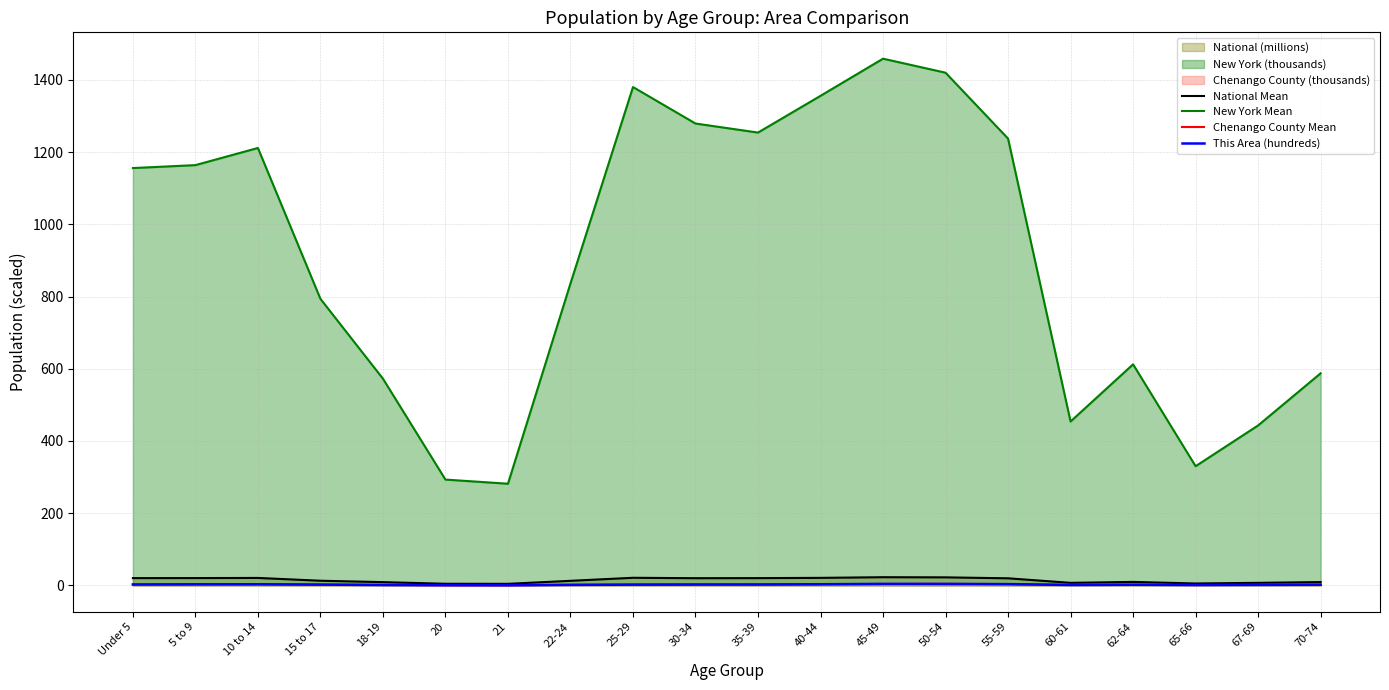

True or false: National Mean and Chenango County Mean cross at least once.

False